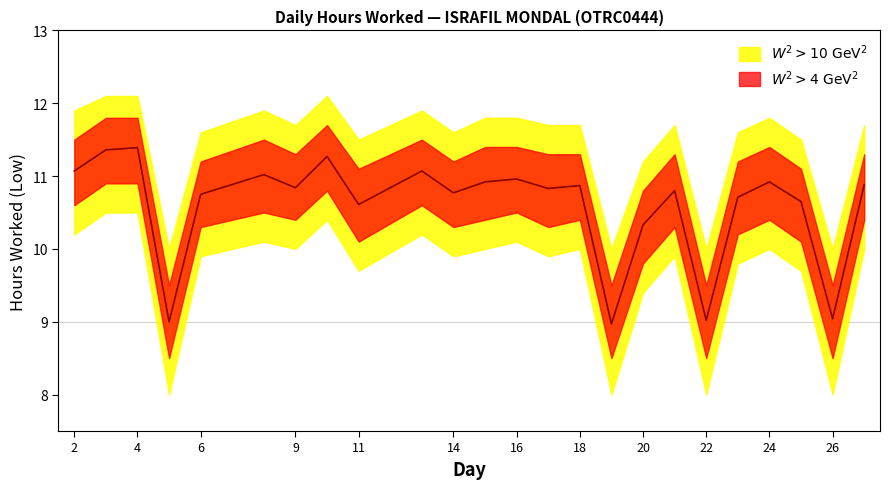

Which has a higher value, 8 or 24?

8